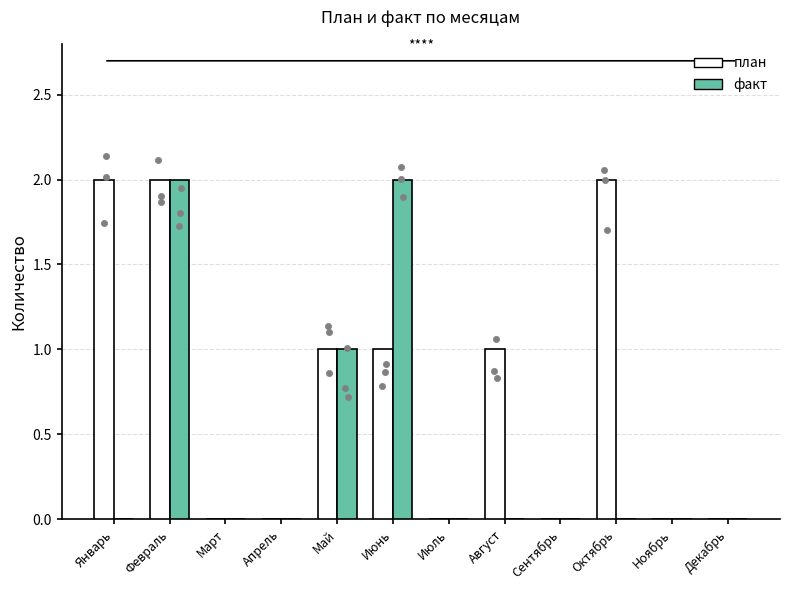

Which series reaches the maximum Y coordinate?

план